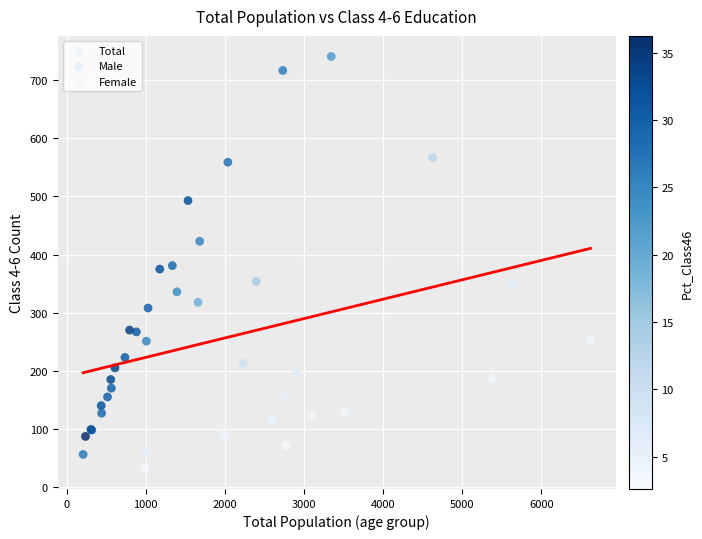

Which series contains the lowest Y value?

Female